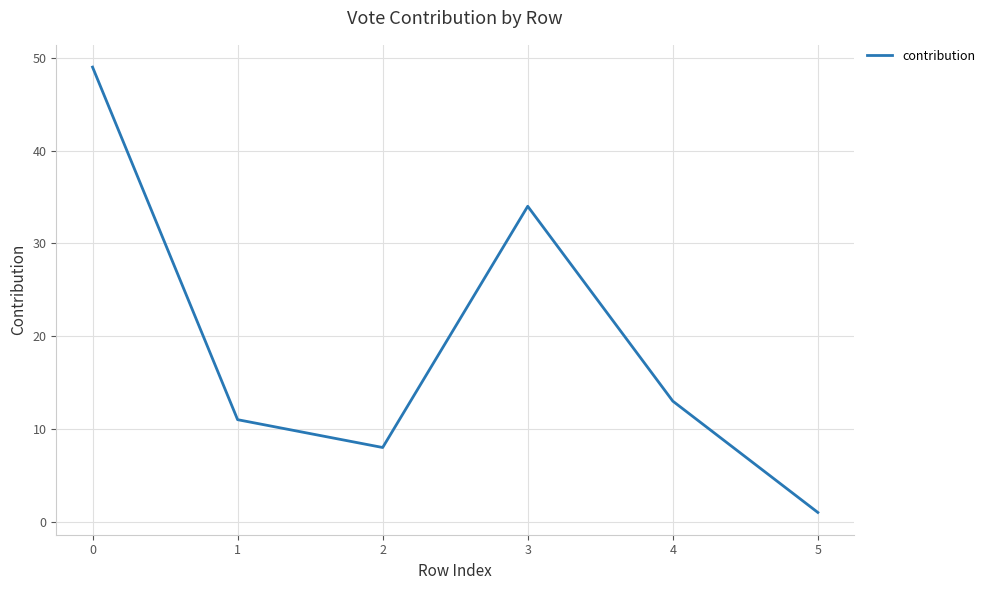

What is the maximum value shown in the chart?

49